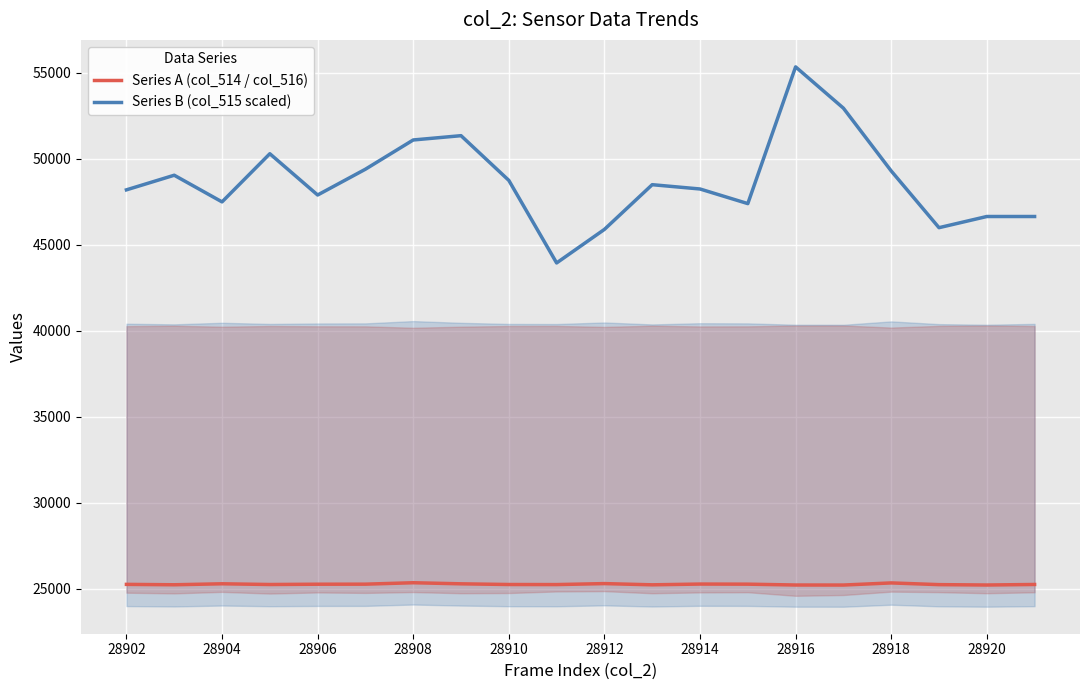

What is the maximum value for Series A (col_514 / col_516)?

25355